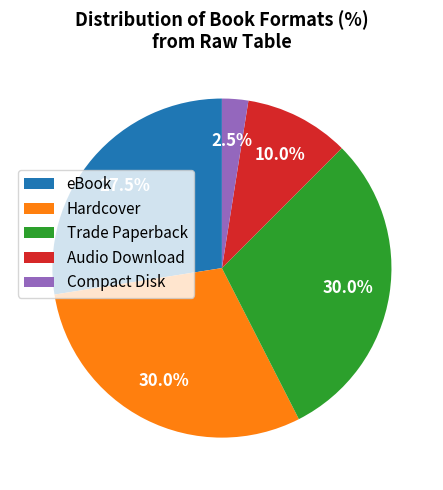

Is there any slice that represents more than half of the pie?

No